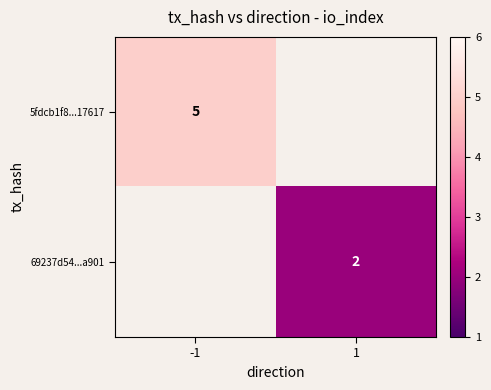

Is it true that 69237d54...a901 equals 1 at 1?

False